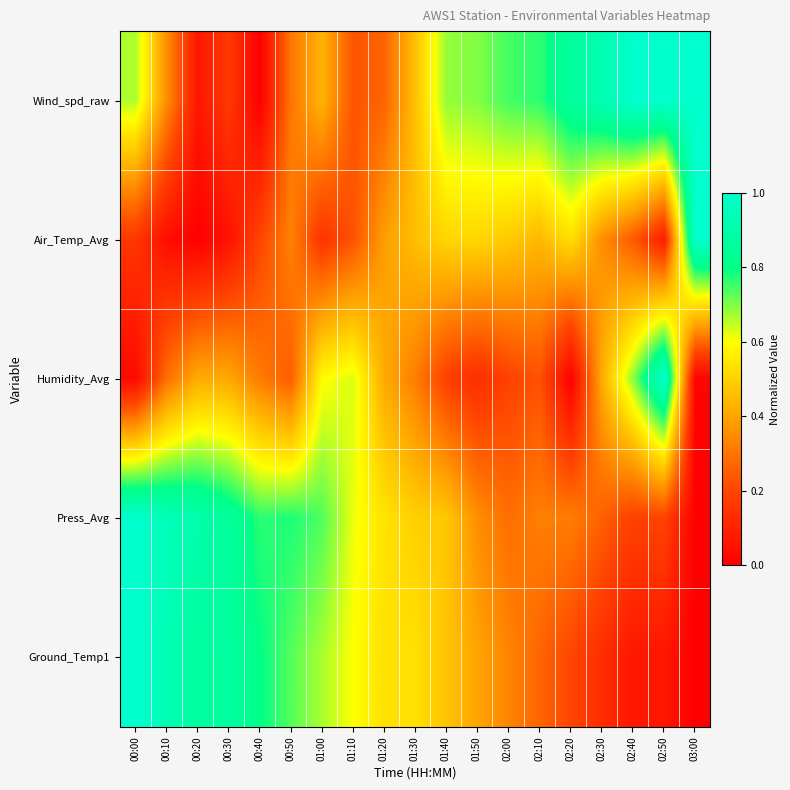

Reading right to left, extract all data points from this chart.

Wind_spd_raw: 03:00=1.0	02:50=1.0	02:40=1.0	02:30=0.9	02:20=0.9	02:10=0.8	02:00=0.7	01:50=0.7	01:40=0.7	01:30=0.5	01:20=0.3	01:10=0.2	01:00=0.4	00:50=0.3	00:40=0.0	00:30=0.2	00:20=0.1	00:10=0.4	00:00=0.7
Air_Temp_Avg: 03:00=1.0	02:50=0.1	02:40=0.2	02:30=0.4	02:20=0.5	02:10=0.4	02:00=0.5	01:50=0.5	01:40=0.5	01:30=0.5	01:20=0.4	01:10=0.2	01:00=0.2	00:50=0.3	00:40=0.2	00:30=0.1	00:20=0.0	00:10=0.0	00:00=0.2
Humidity_Avg: 03:00=0.0	02:50=1.0	02:40=0.7	02:30=0.4	02:20=0.0	02:10=0.2	02:00=0.2	01:50=0.1	01:40=0.2	01:30=0.3	01:20=0.4	01:10=0.6	01:00=0.6	00:50=0.3	00:40=0.3	00:30=0.4	00:20=0.4	00:10=0.3	00:00=0.0
Press_Avg: 03:00=0.0	02:50=0.2	02:40=0.2	02:30=0.3	02:20=0.3	02:10=0.3	02:00=0.3	01:50=0.4	01:40=0.5	01:30=0.5	01:20=0.5	01:10=0.6	01:00=0.7	00:50=0.8	00:40=0.8	00:30=0.9	00:20=0.9	00:10=0.9	00:00=1.0
Ground_Temp1: 03:00=0.0	02:50=0.1	02:40=0.1	02:30=0.1	02:20=0.2	02:10=0.3	02:00=0.3	01:50=0.4	01:40=0.5	01:30=0.5	01:20=0.5	01:10=0.6	01:00=0.7	00:50=0.7	00:40=0.8	00:30=0.9	00:20=0.9	00:10=0.9	00:00=1.0